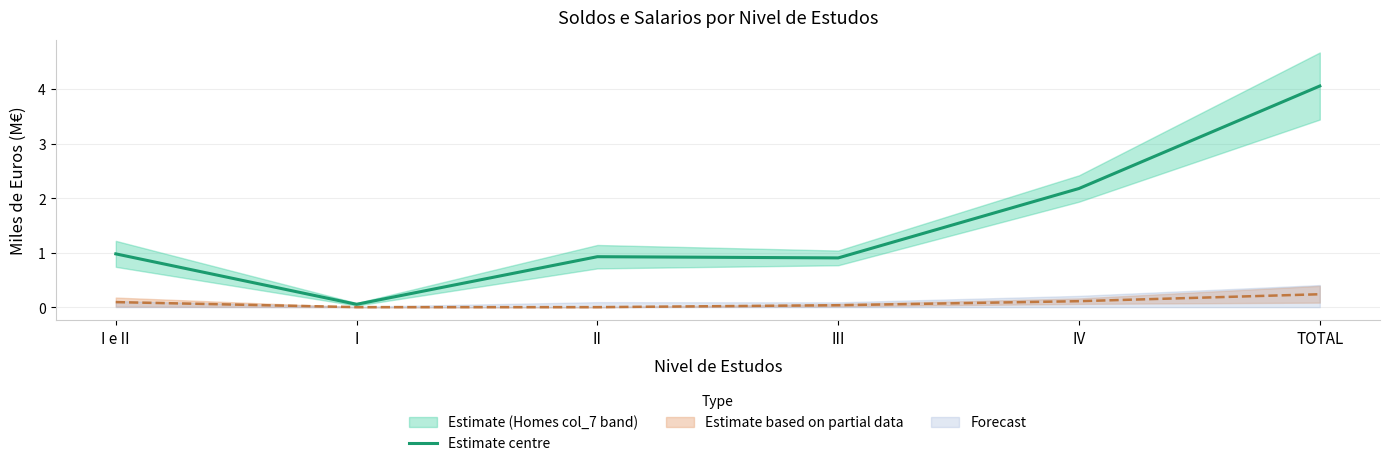

At which category does the data reach its first local valley?

I